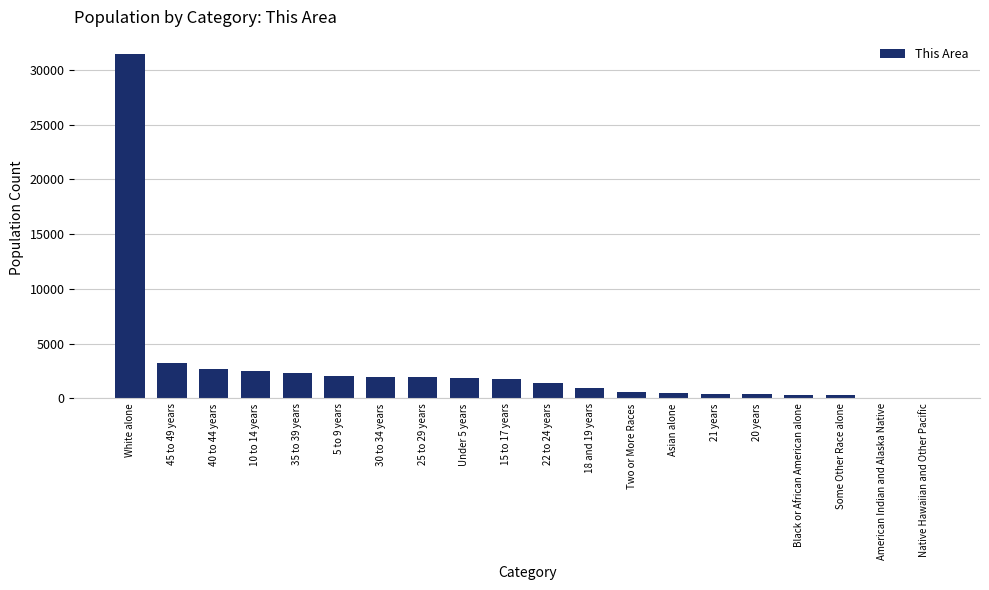

How many distinct data groups are displayed?

1